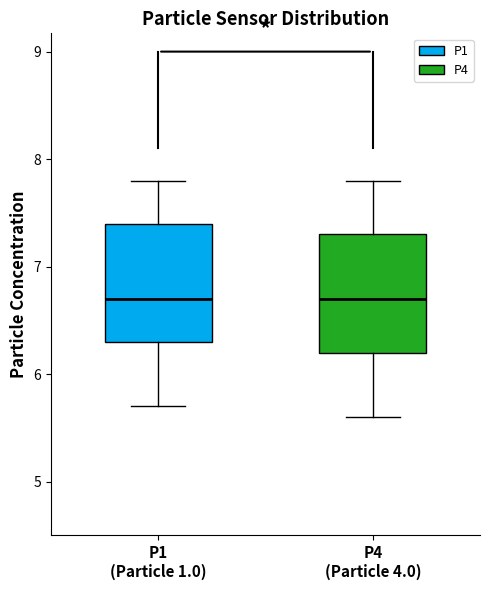

Reading left to right, read every box against the y-axis: the position of its median line, the range the box covers, and the ends of its whiskers. The values are not printed on the chart, so give them approximately, as read against the axis.

P1 (Particle 1.0): median 6.7, box 6.3 to 7.4, whiskers 5.7 to 7.8
P4 (Particle 4.0): median 6.7, box 6.2 to 7.3, whiskers 5.6 to 7.8